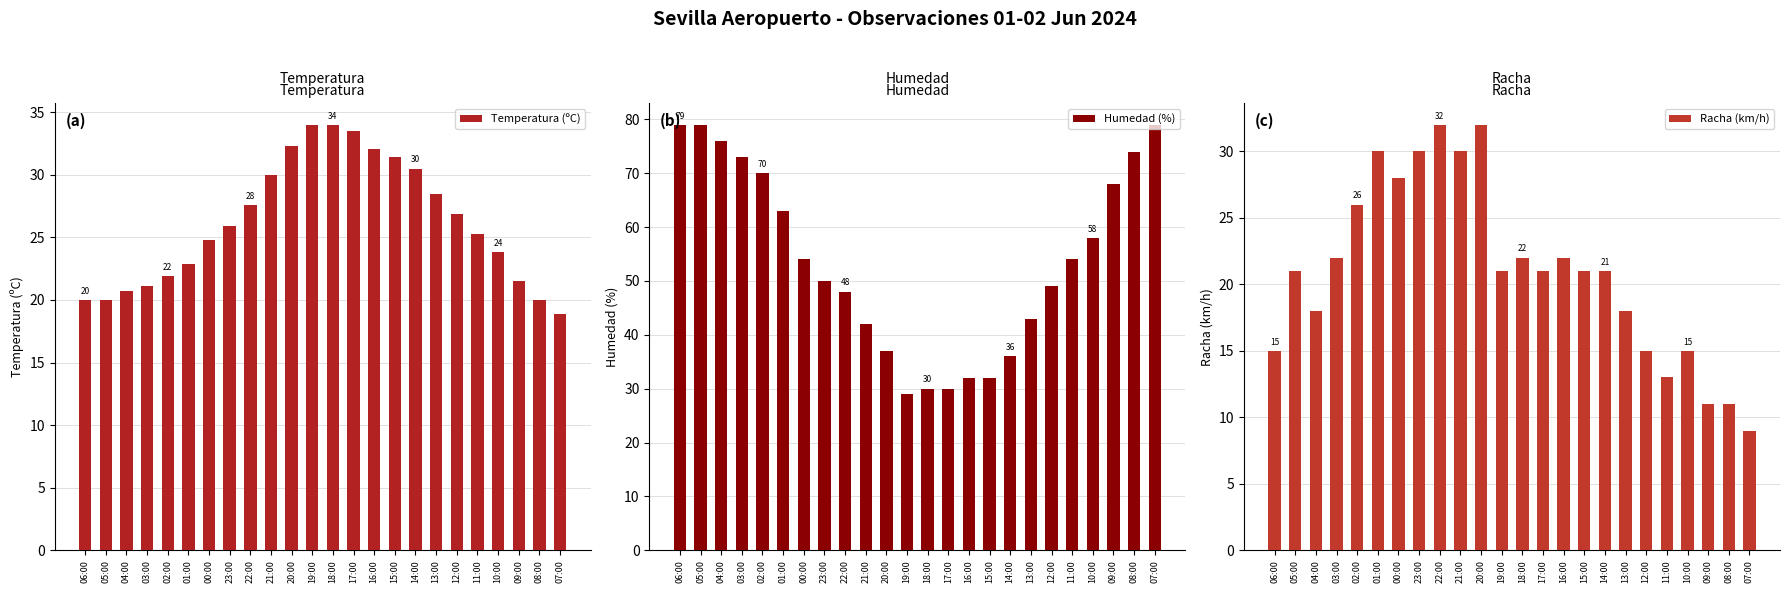

What position from the left is 18:00?

13